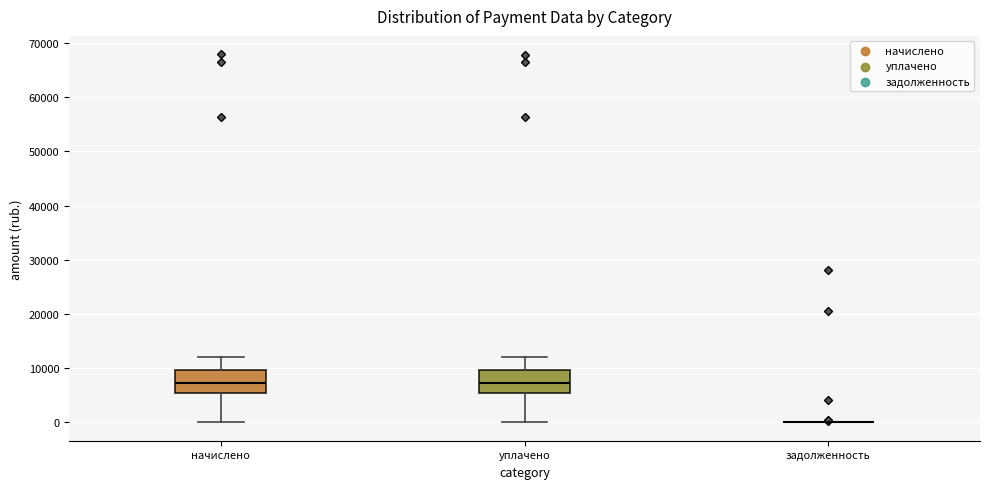

Reading left to right, transcribe this box plot: for each box, give where its median line is, the range the box spans, and where its two whiskers end, as read against the y-axis. The values are not printed on the chart, so give them approximately, as read against the axis.

начислено: median 7000, box 5000 to 10000, whiskers 0 to 12000
уплачено: median 7000, box 5000 to 10000, whiskers 0 to 12000
задолженность: box collapsed to a line at 0, whiskers 0 to 0